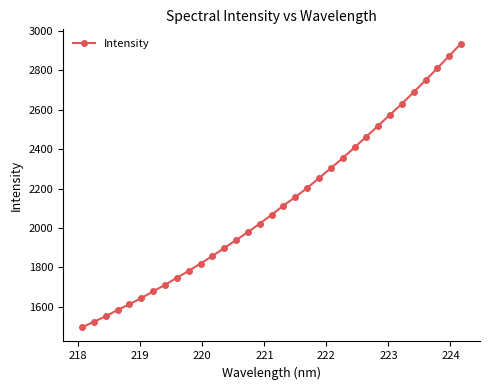

What is the value of the 6th point from the left?

1643.3